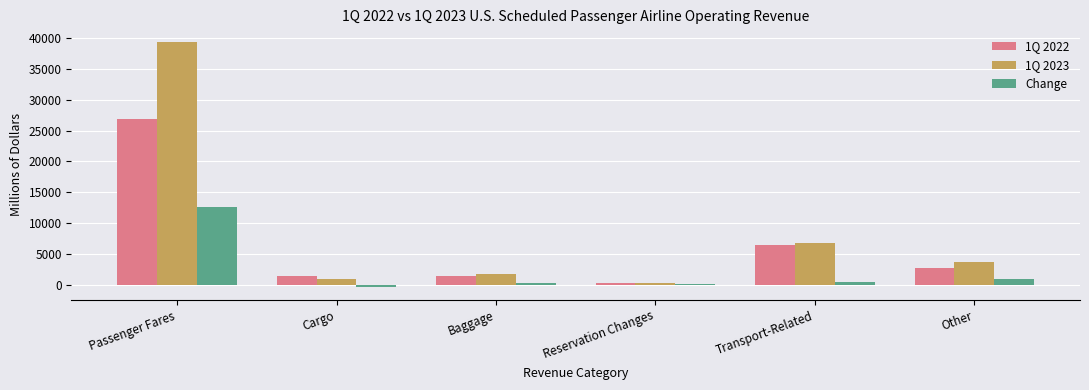

Which series has the largest total across all categories?

1Q 2023